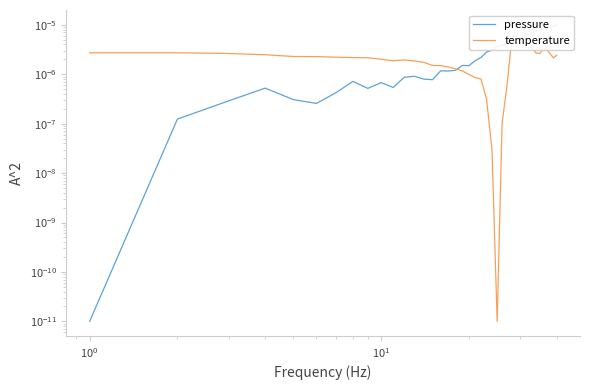

How many lines are shown in the chart?

2